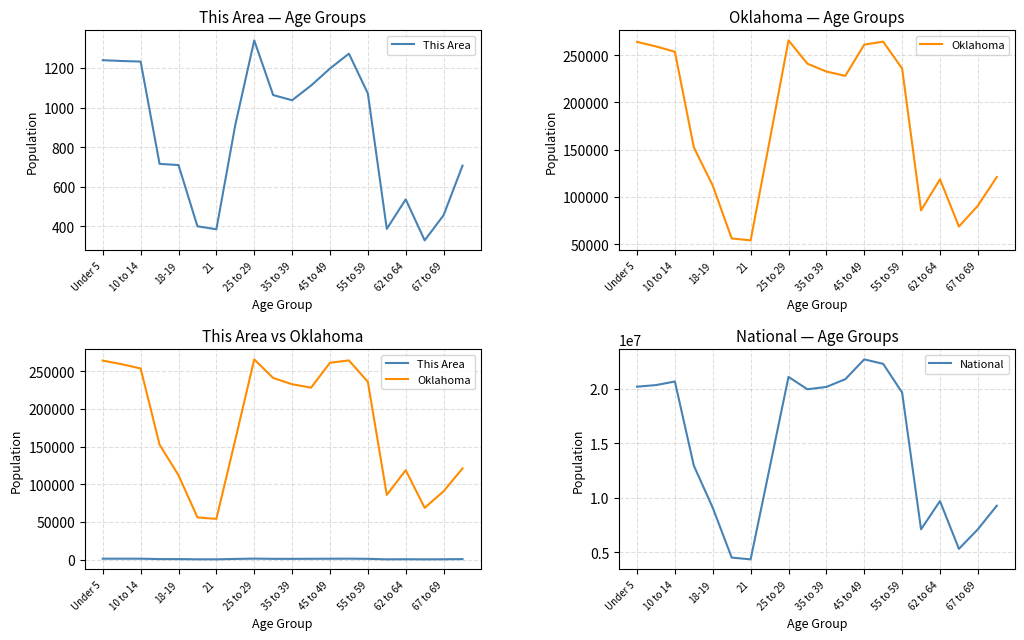

At which label does National reach its peak?

45 to 49